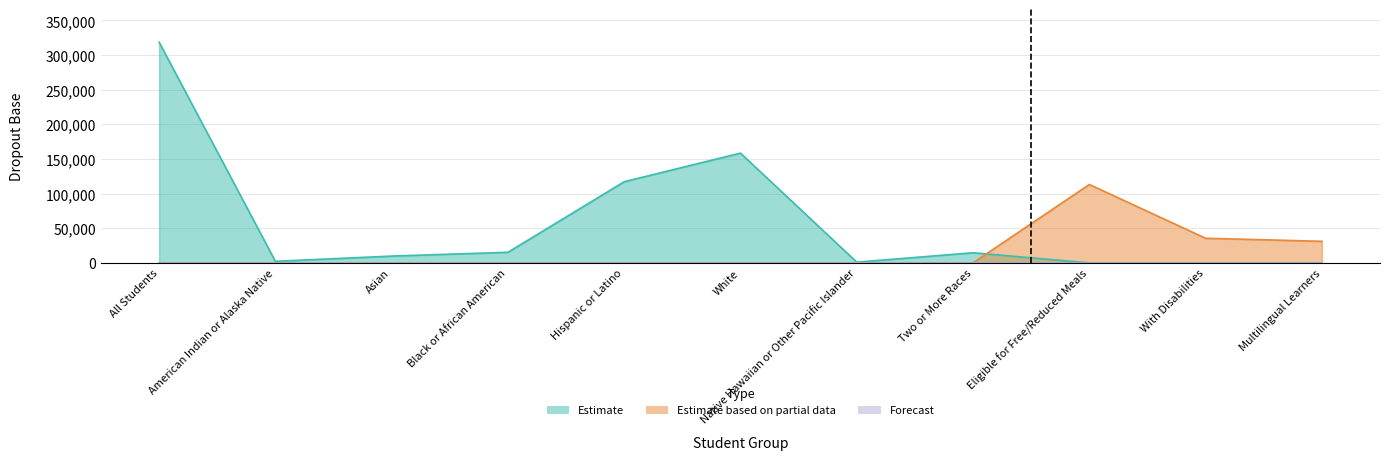

Between All Students and Native Hawaiian or Other Pacific Islander, which series saw the biggest shift?

Estimate